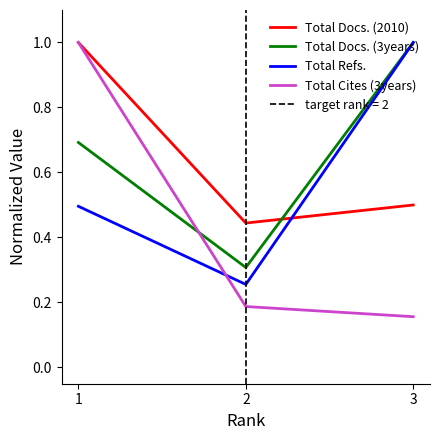

What is the approximate value of Total Refs. at 2?

0.3